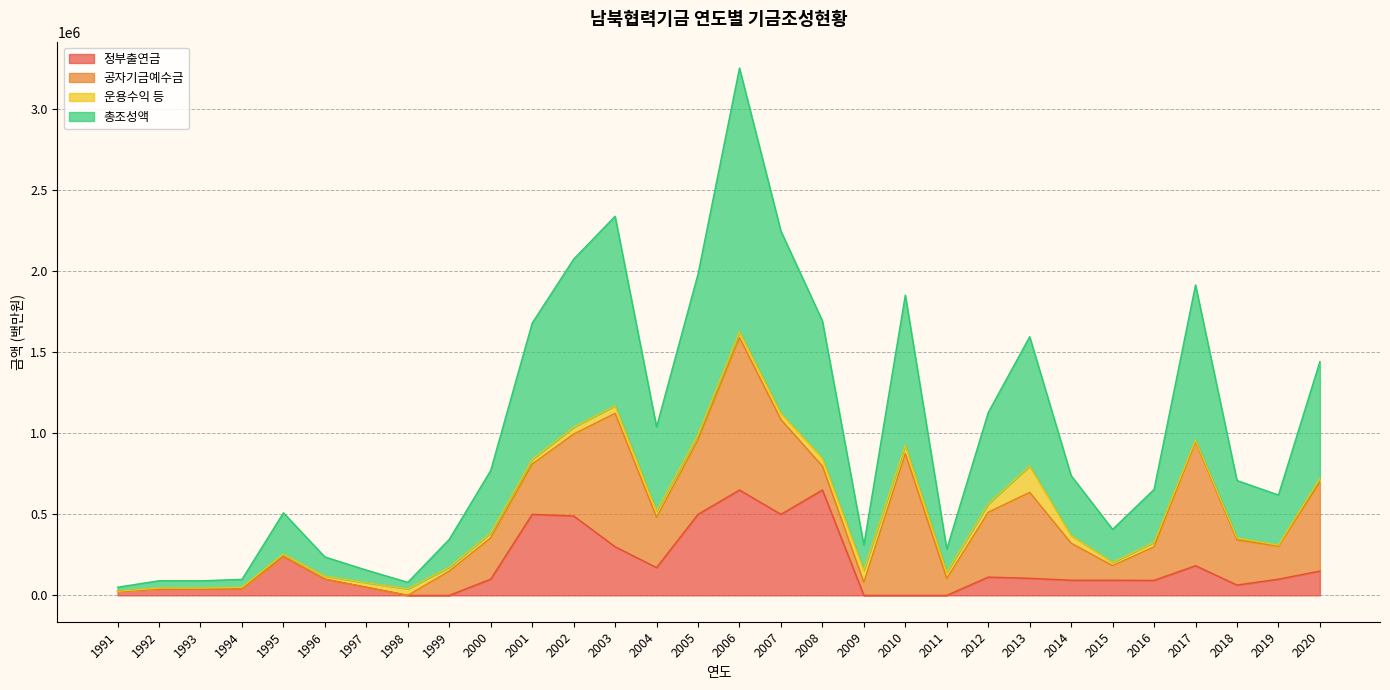

Does the chart have visible grid lines?

Yes